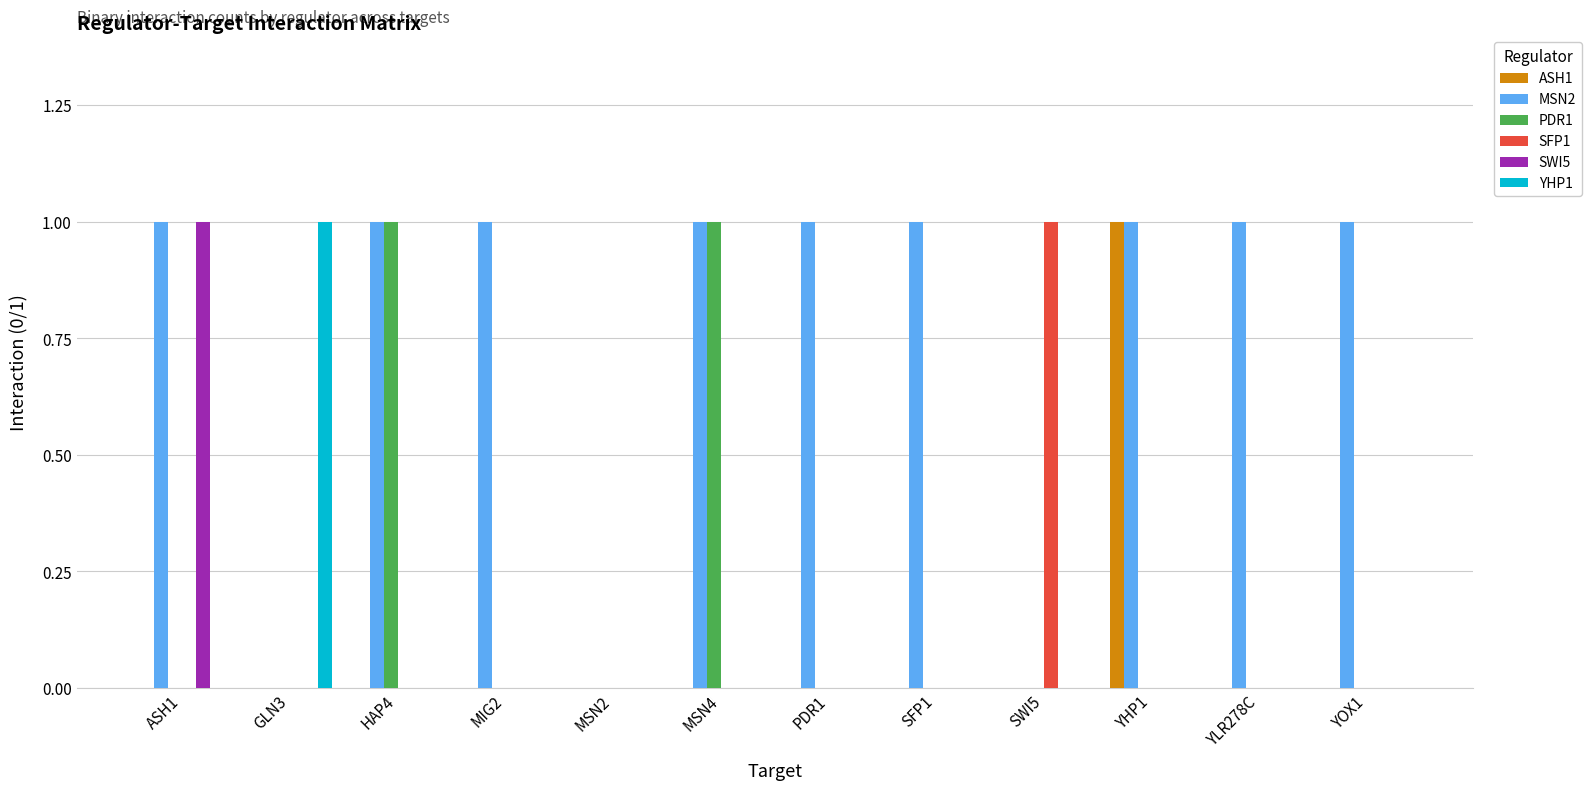

Between YHP1 and YOX1, which series saw the biggest shift?

ASH1